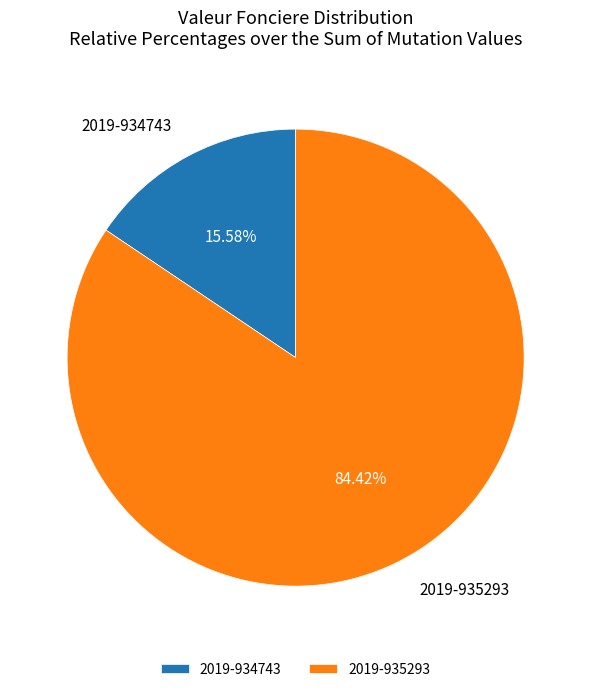

To the nearest percent, what percentage of the pie is 2019-935293?

84%